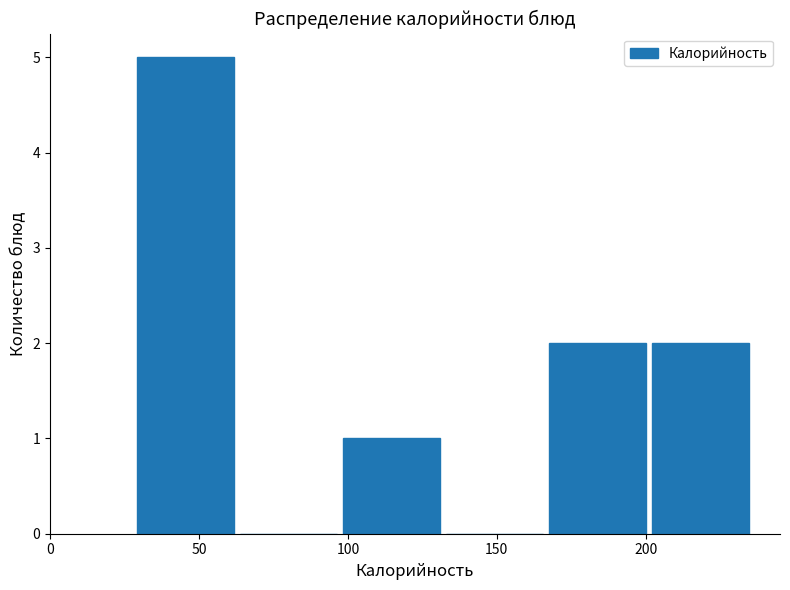

How tall is the bar that spans 200 to 235 on the x-axis? Neither the bar edges nor the heights are printed on the chart, so give them approximately, as read against the axes.

2